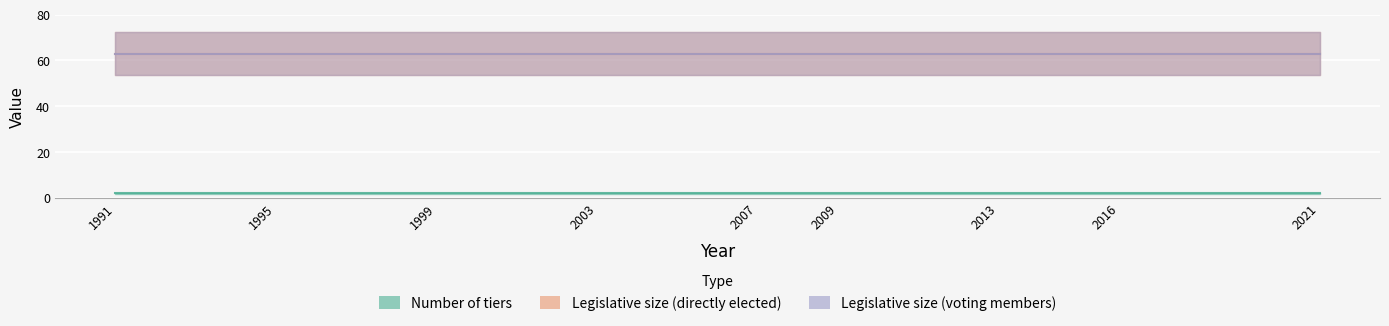

What is the smallest value displayed?

2